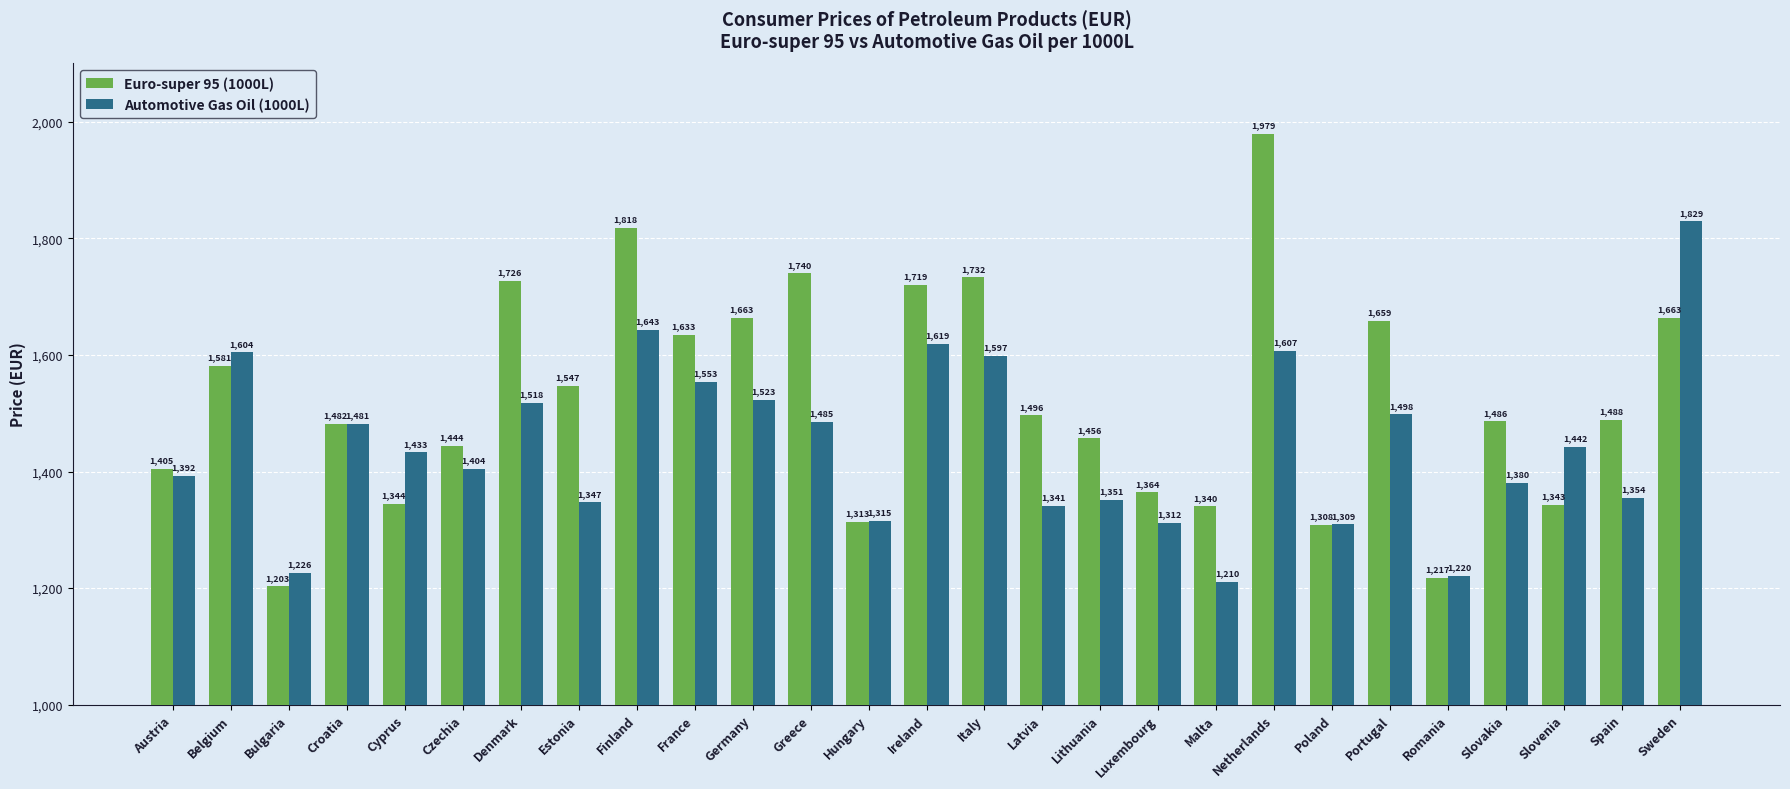

Read the Euro-super 95 (1000L) value at Romania.

1217.2